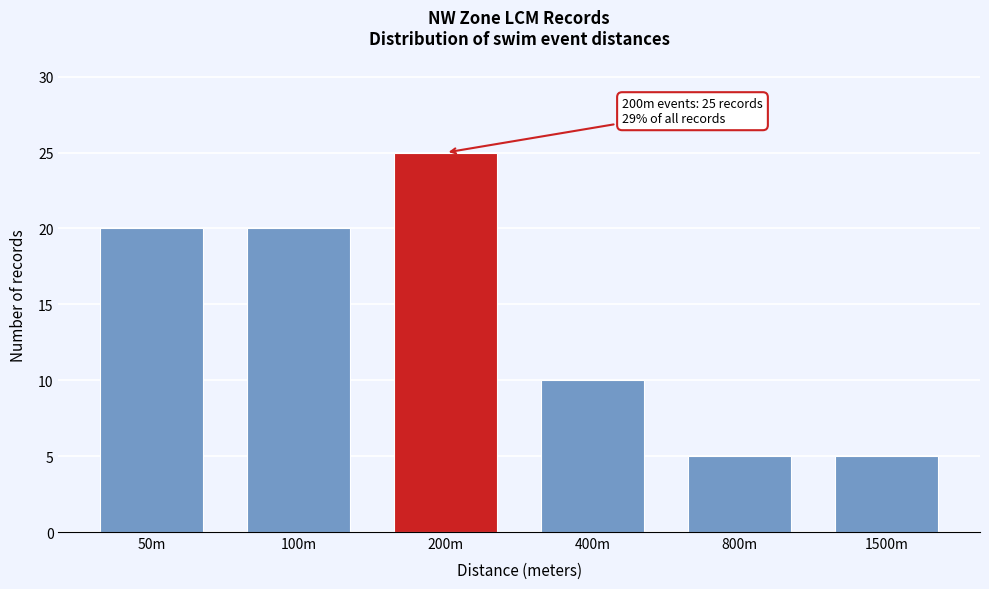

Reading left to right, what are all the values shown in this chart?

20	20	25	10	5	5